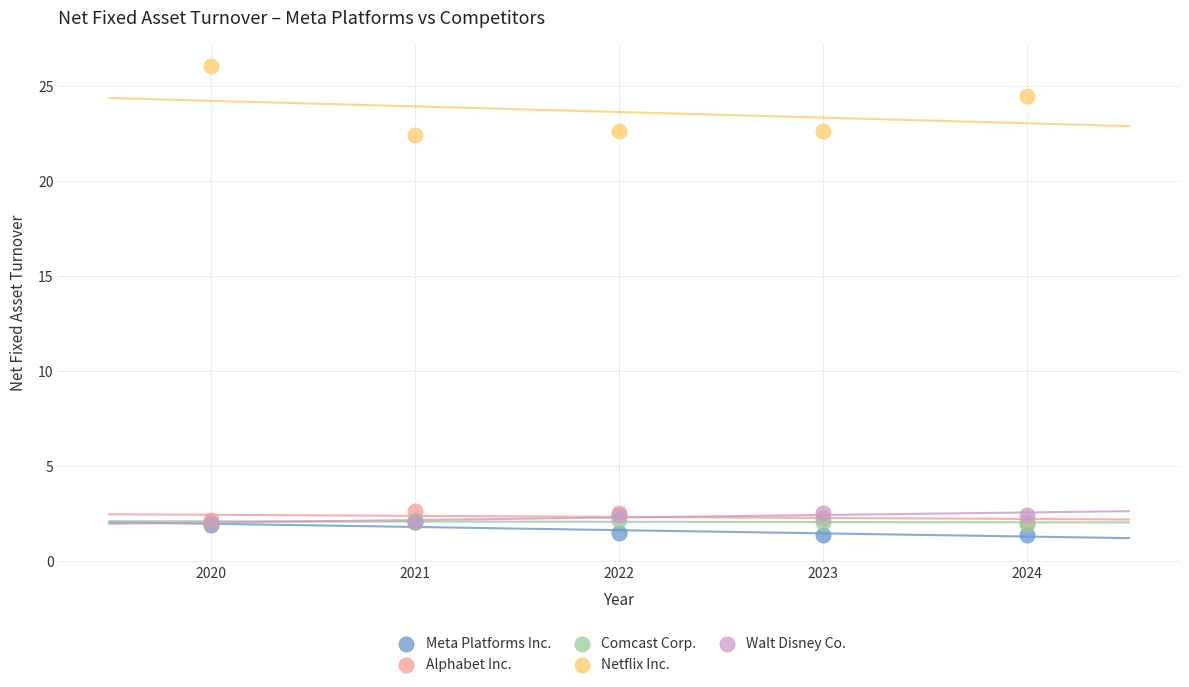

What are all the series names shown in the legend?

Meta Platforms Inc., Alphabet Inc., Comcast Corp., Netflix Inc., Walt Disney Co.